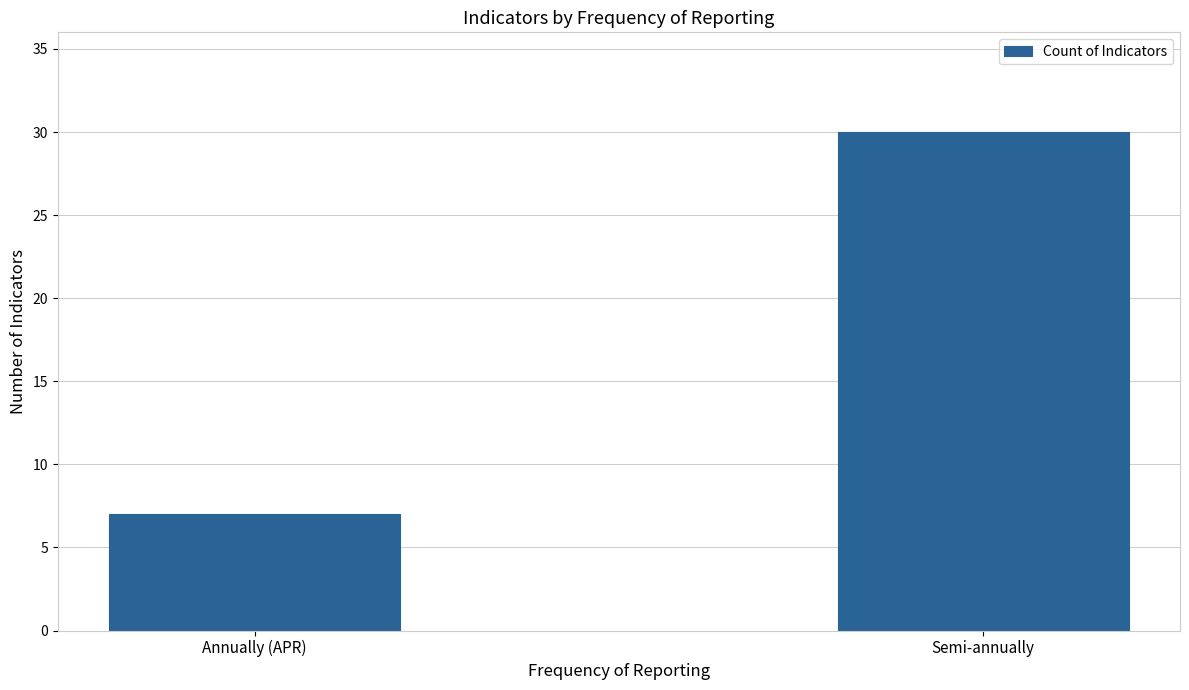

List the labels in order of value, largest first.

Semi-annually, Annually (APR)